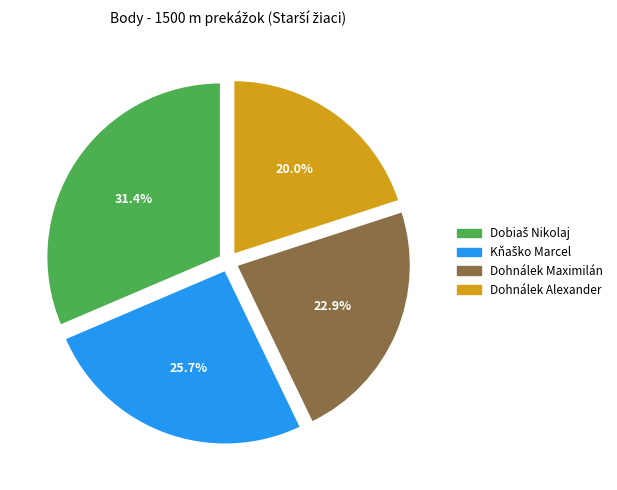

What is the smallest slice in the pie chart?

Dohnálek Alexander